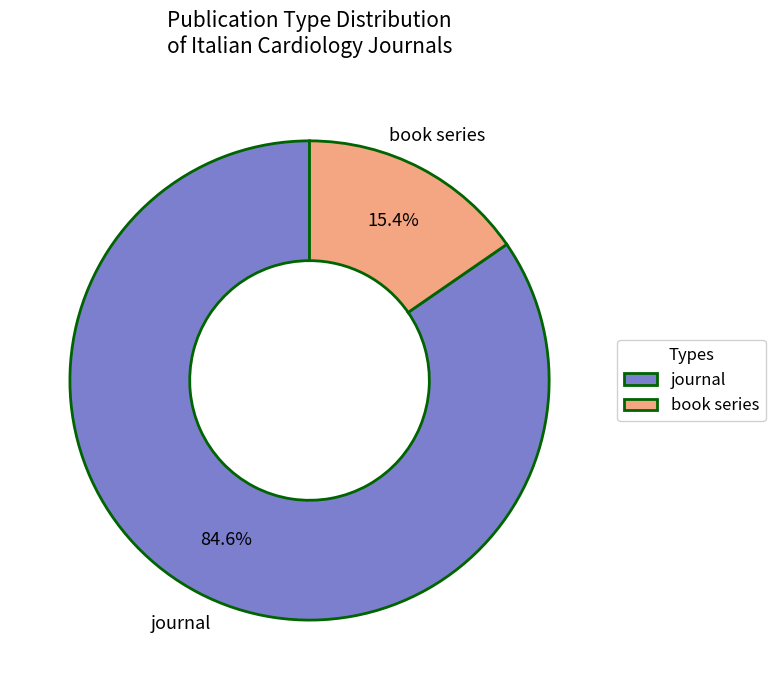

To the nearest percent, what is the combined percentage of journal and book series?

100%